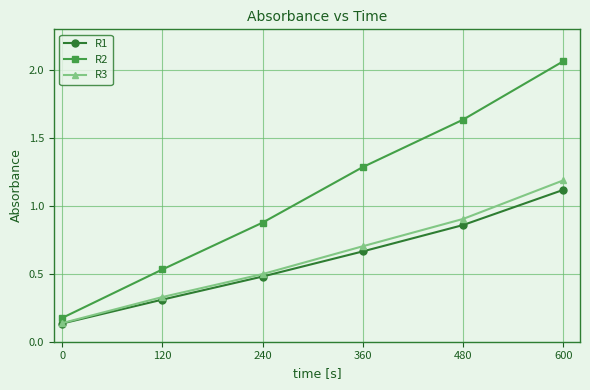

Rank the categories by R2 value from highest to lowest.

600, 480, 360, 240, 120, 0